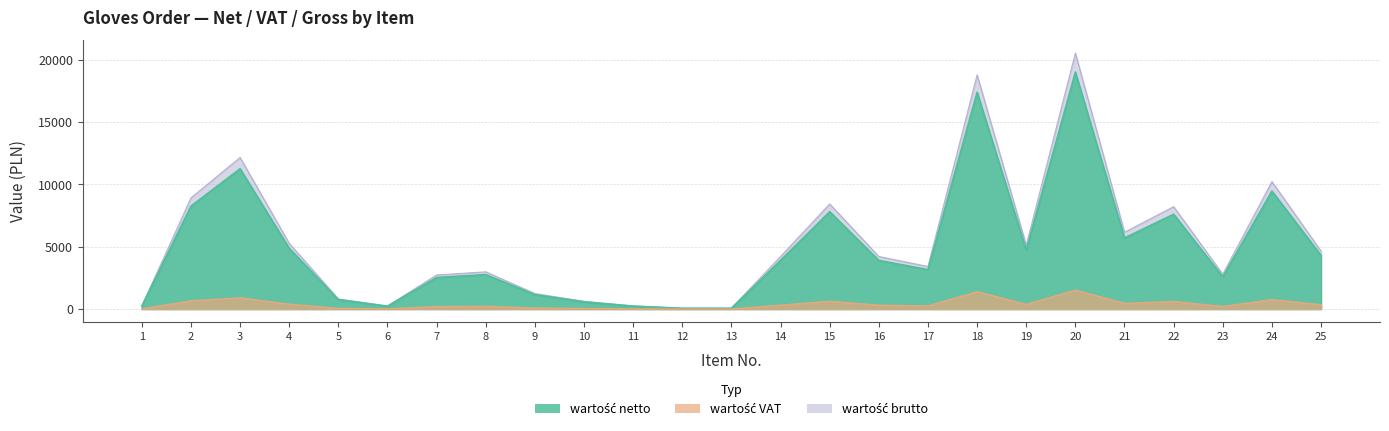

True or false: wartość netto and wartość VAT cross at least once.

False